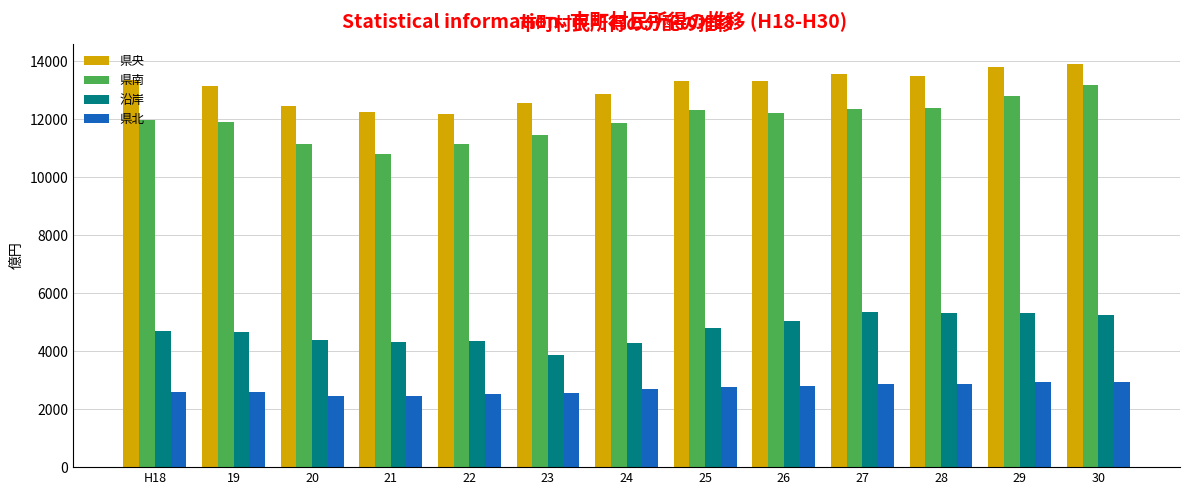

What is the label of the 13th bar from the right?

H18